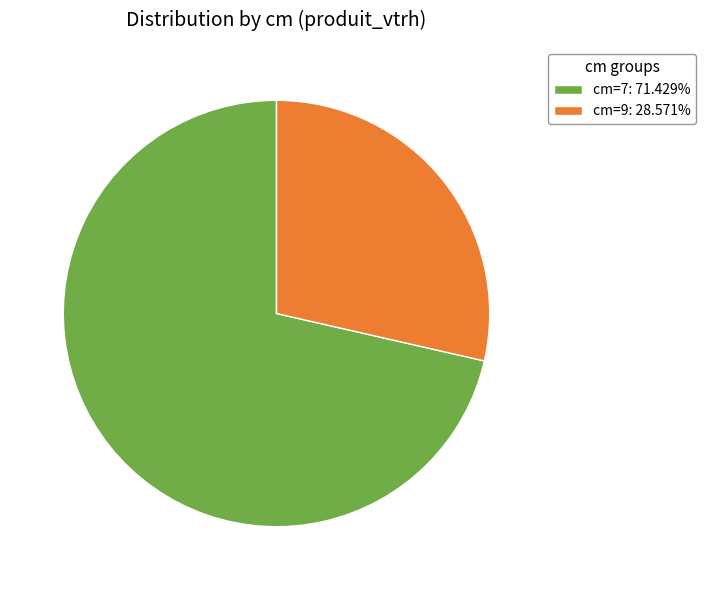

Does cm=7: 71.429% represent more than half of the total?

Yes